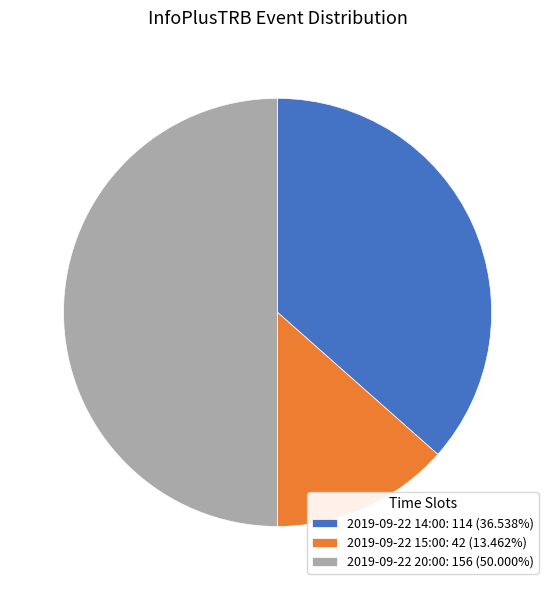

How many slices are in this pie chart?

3